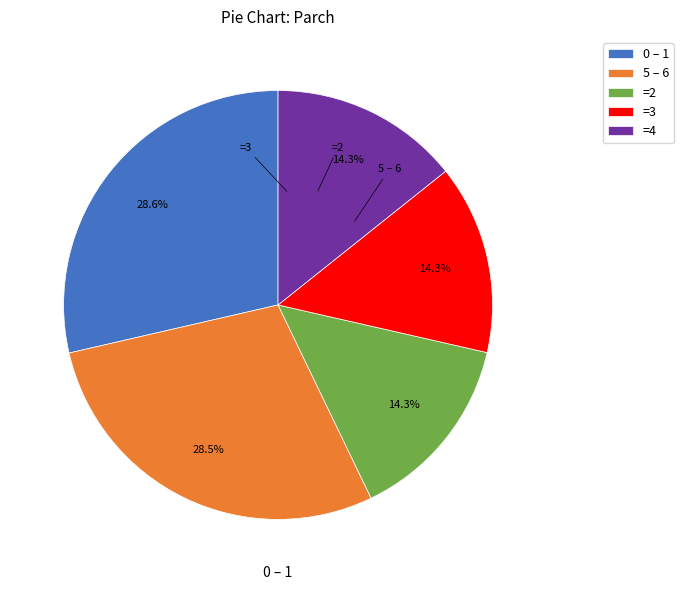

Approximately how many times larger is the value at 5 – 6 compared to =2?

2.0